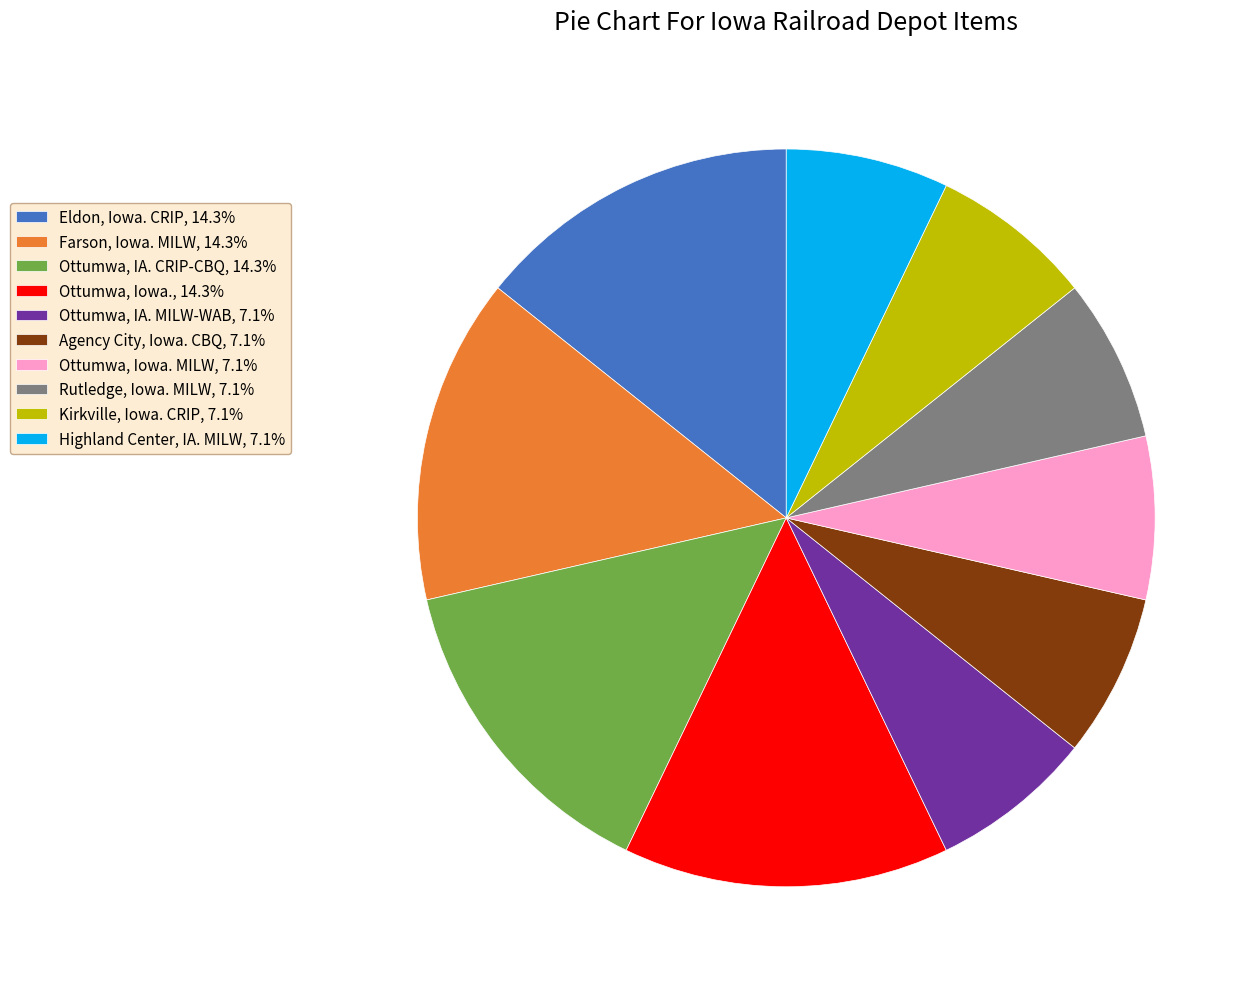

Approximately how many times larger is the value at Farson, Iowa. MILW, 14.3% compared to Kirkville, Iowa. CRIP, 7.1%?

2.0